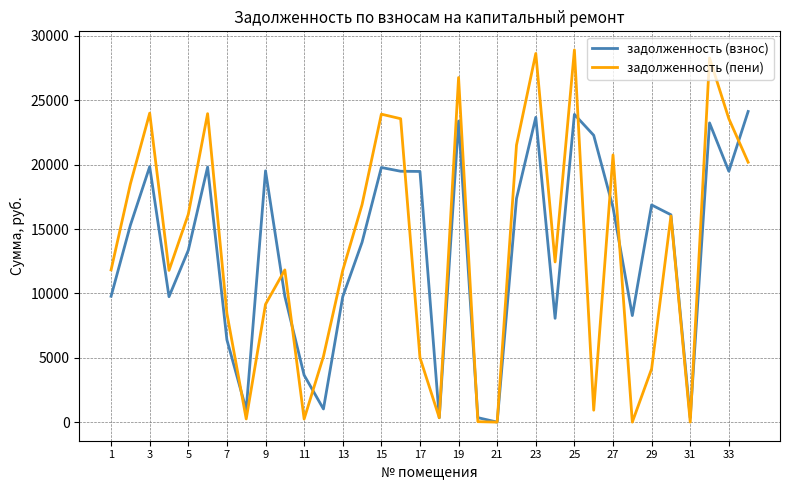

List the series in order of their peak value, lowest first.

задолженность (взнос), задолженность (пени)